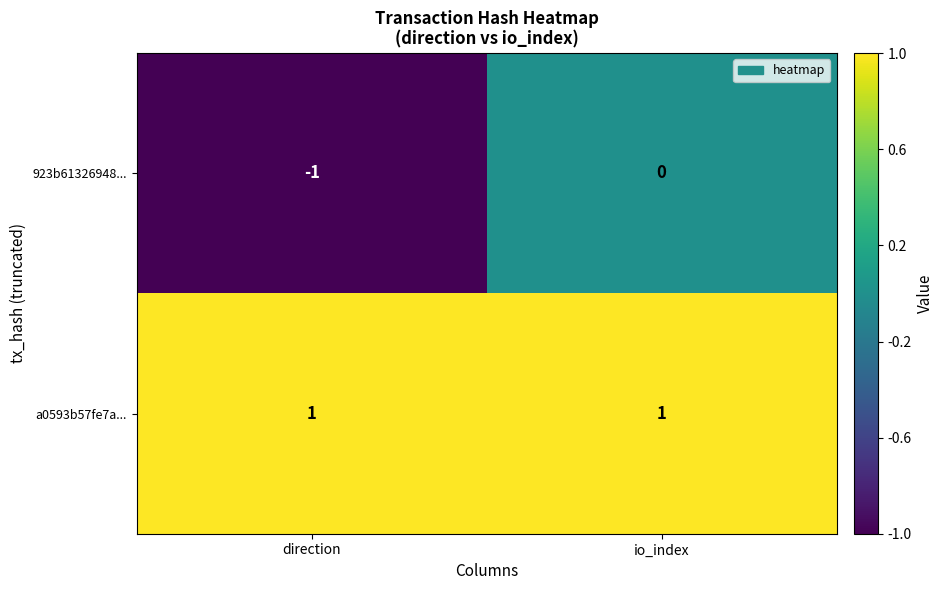

At which category is the sum across all series the highest?

io_index